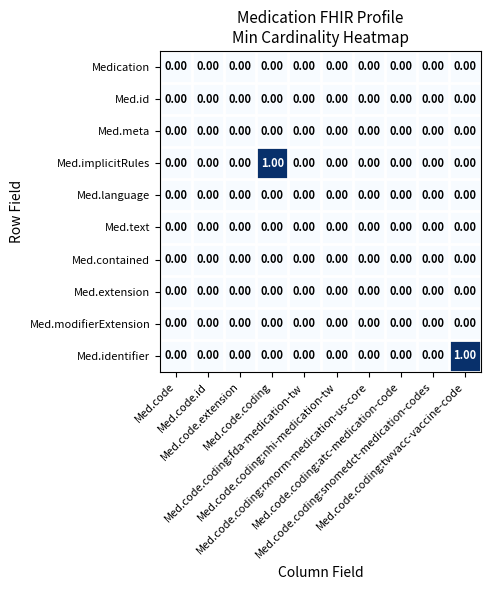

What is the maximum value shown in the chart?

1